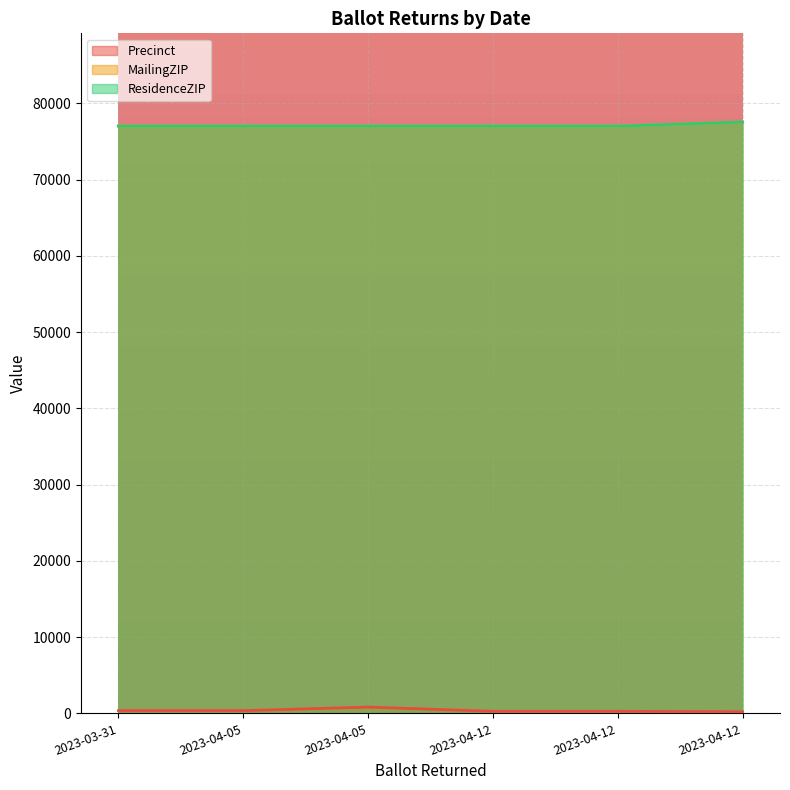

What is the total value across all series at 2023-04-12?

154296